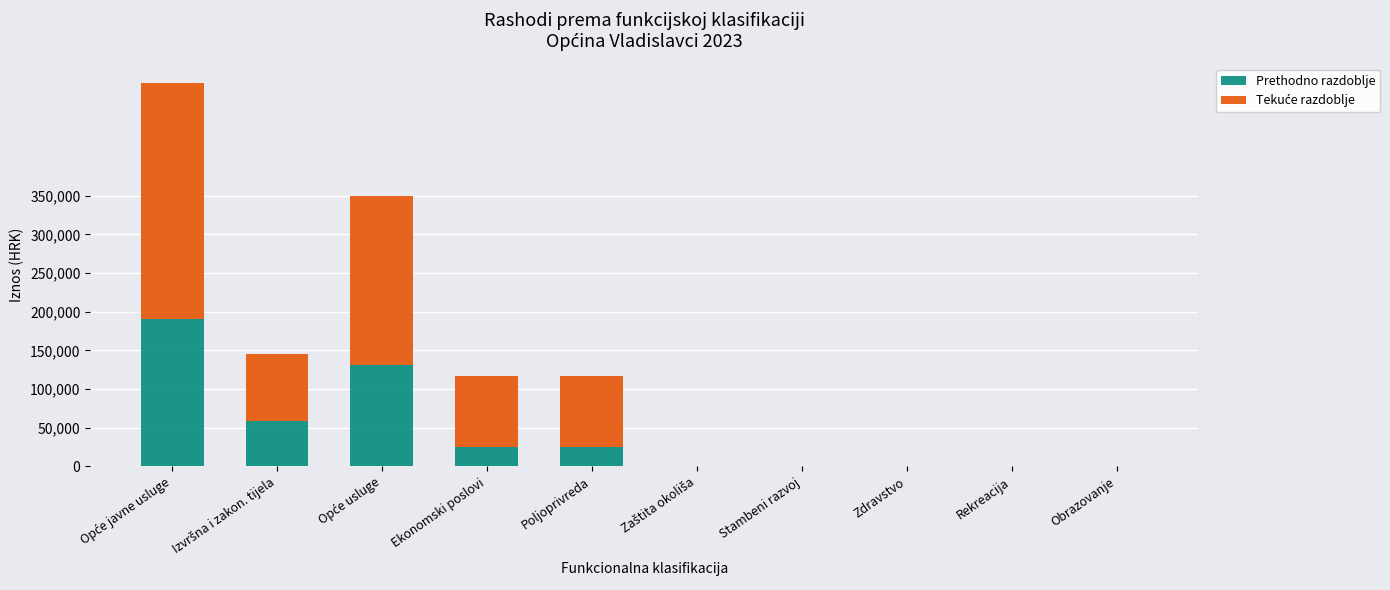

What is the sum of all Prethodno razdoblje values?

429970.2